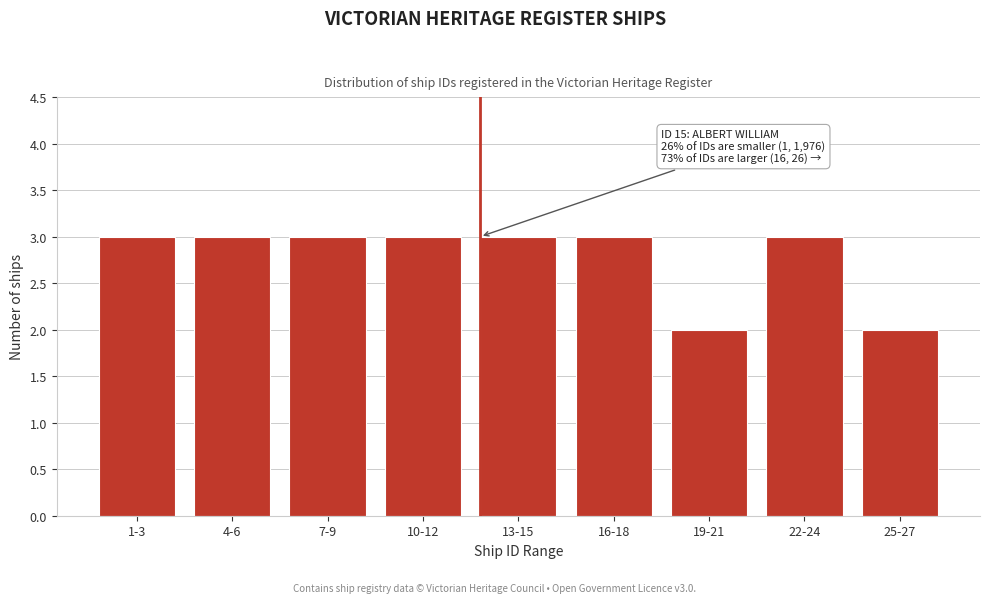

Reading left to right, what are all the values shown in this chart?

1-3=3	4-6=3	7-9=3	10-12=3	13-15=3	16-18=3	19-21=2	22-24=3	25-27=2